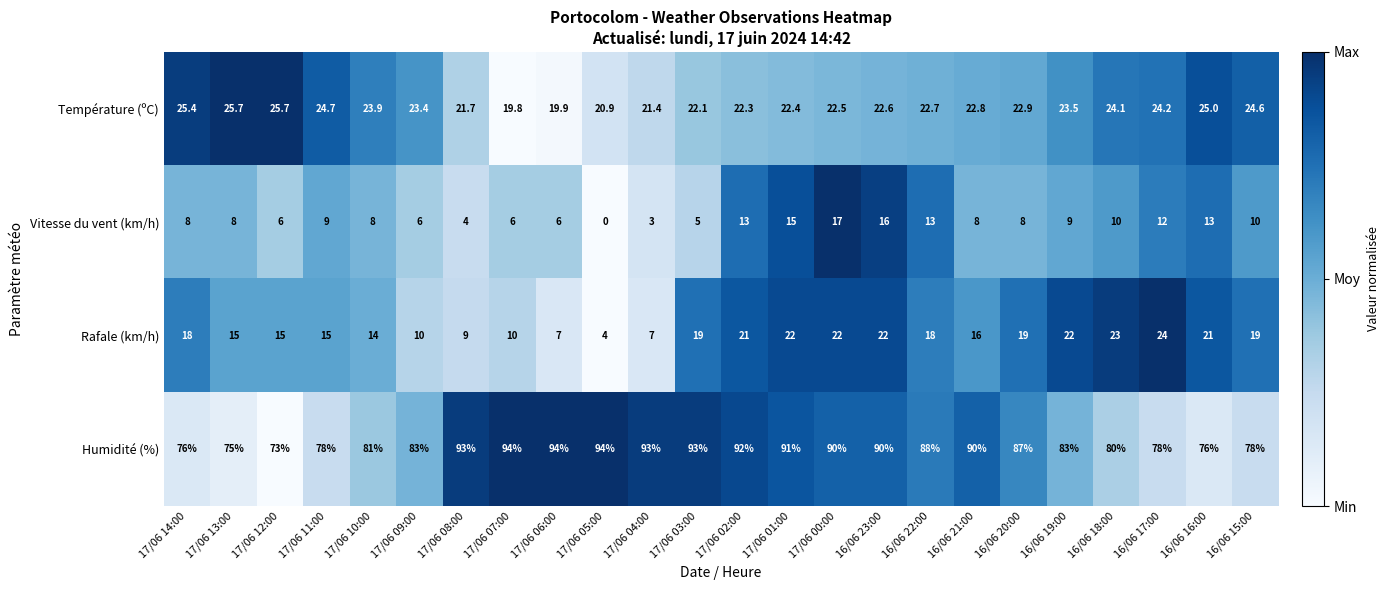

What is the approximate value of Rafale (km/h) at 17/06 02:00?

21.0